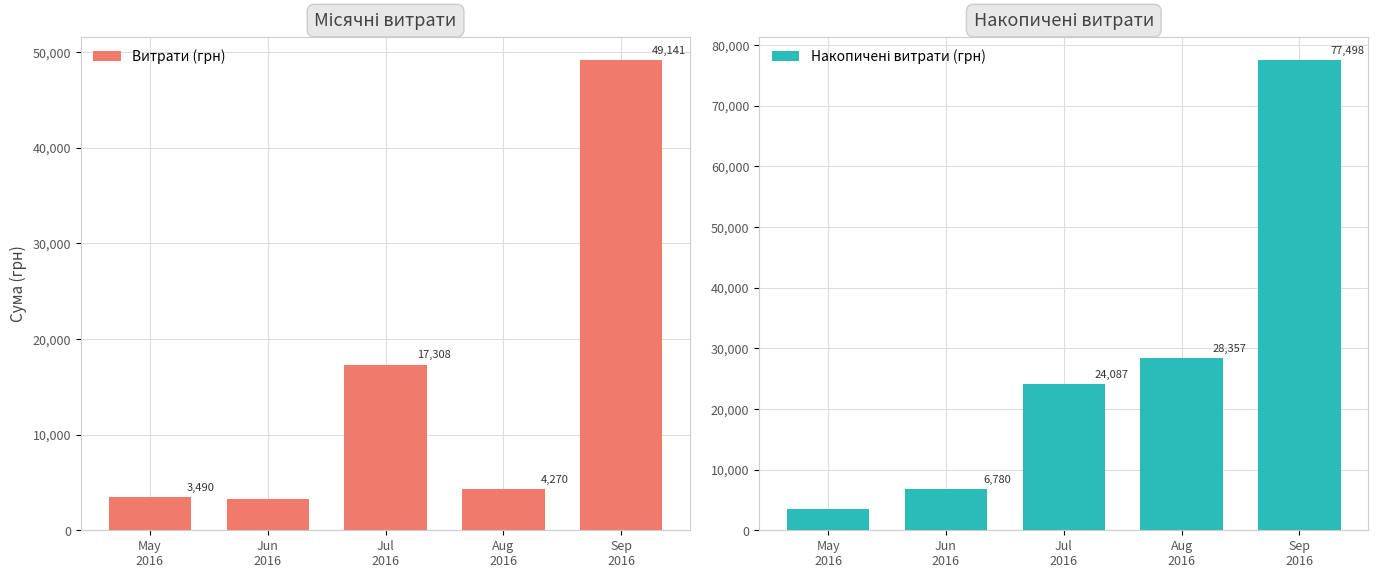

Rank the series by their maximum value, from highest to lowest.

Накопичені витрати (грн), Витрати (грн)